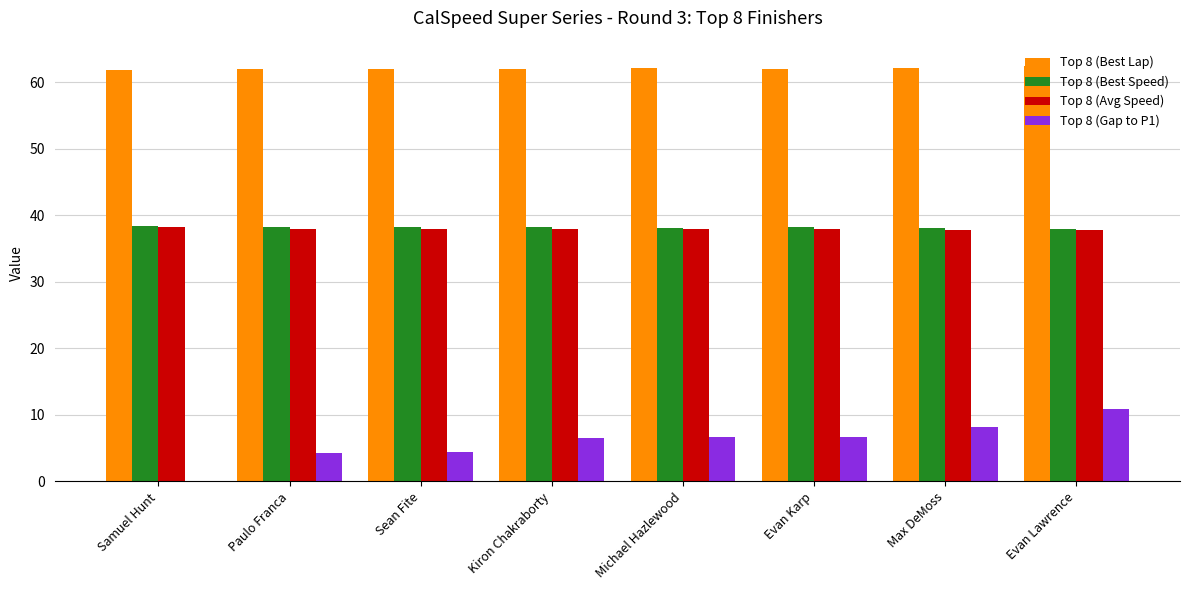

Which series changed the most between Kiron Chakraborty and Max DeMoss?

Top 8 (Gap to P1)